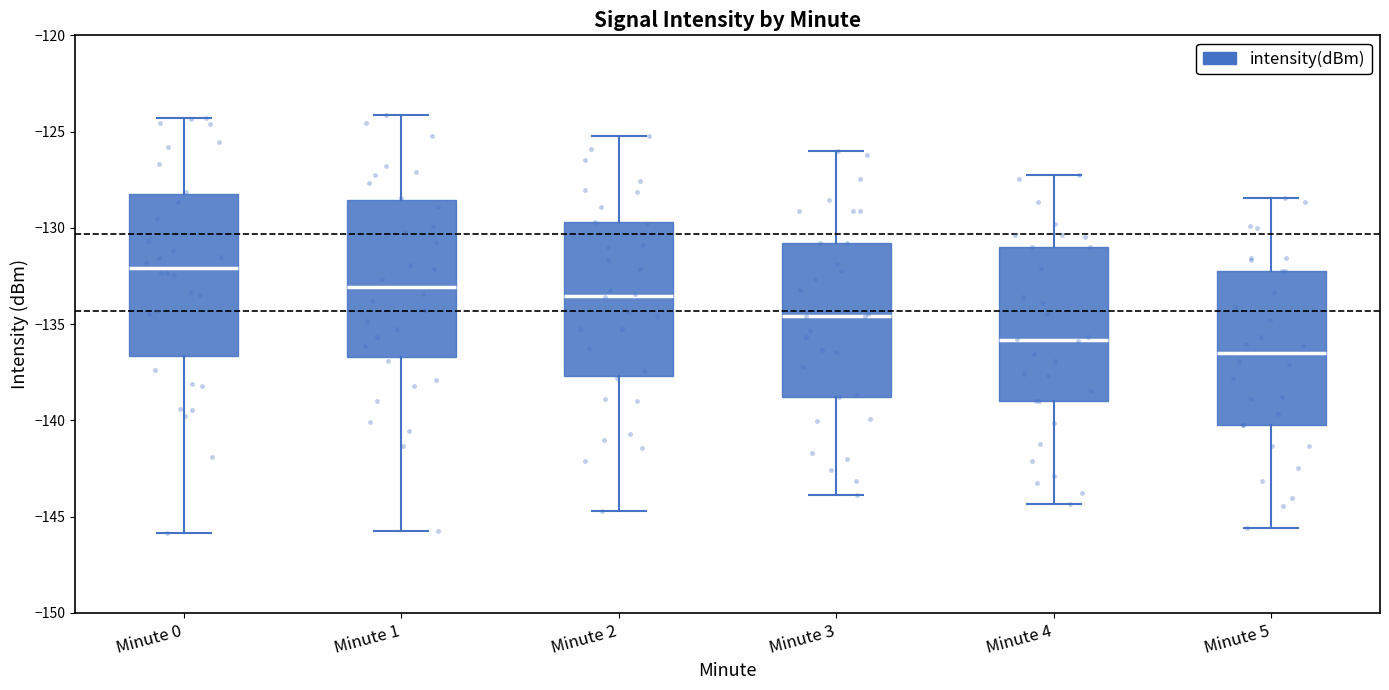

Reading left to right, read every box against the y-axis: the position of its median line, the range the box covers, and the ends of its whiskers. The values are not printed on the chart, so give them approximately, as read against the axis.

Minute 0: median -132.0, box -136.5 to -128.5, whiskers -146.0 to -124.5
Minute 1: median -133.0, box -136.5 to -128.5, whiskers -145.5 to -124.0
Minute 2: median -133.5, box -137.5 to -129.5, whiskers -144.5 to -125.0
Minute 3: median -134.5, box -139.0 to -131.0, whiskers -144.0 to -126.0
Minute 4: median -136.0, box -139.0 to -131.0, whiskers -144.5 to -127.0
Minute 5: median -136.5, box -140.0 to -132.0, whiskers -145.5 to -128.5